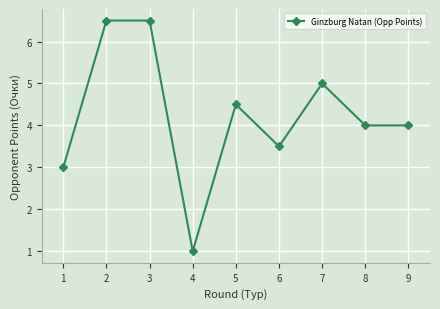

What is the change in value from 6 to 8?

+0.5